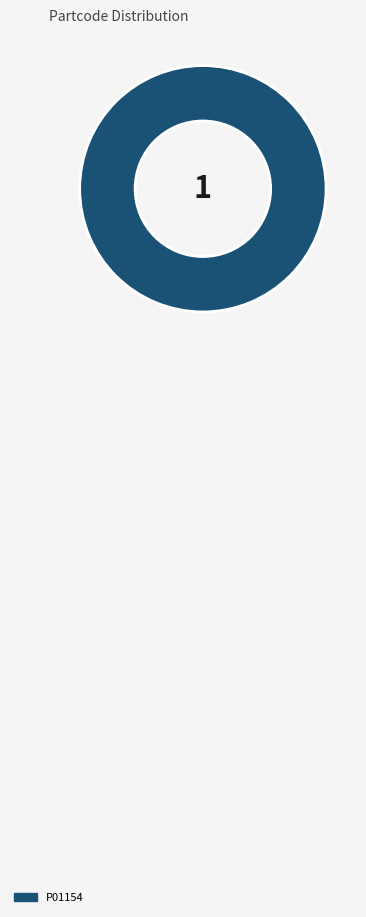

Is there a majority slice in this chart?

Yes